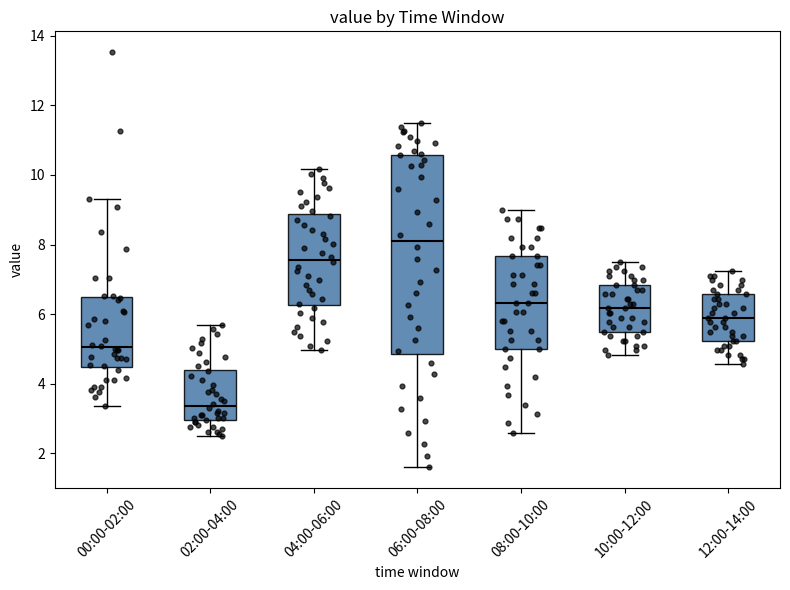

Which box's median line is the highest?

06:00-08:00